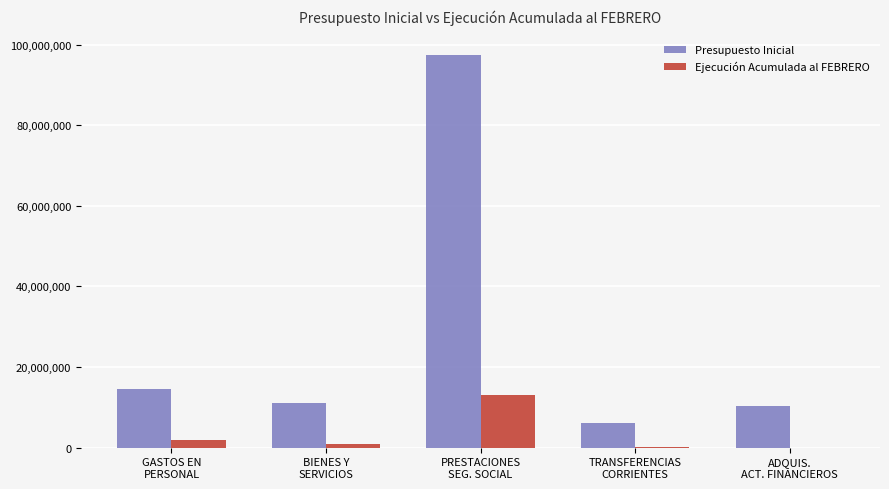

Which series has the largest total across all categories?

Presupuesto Inicial